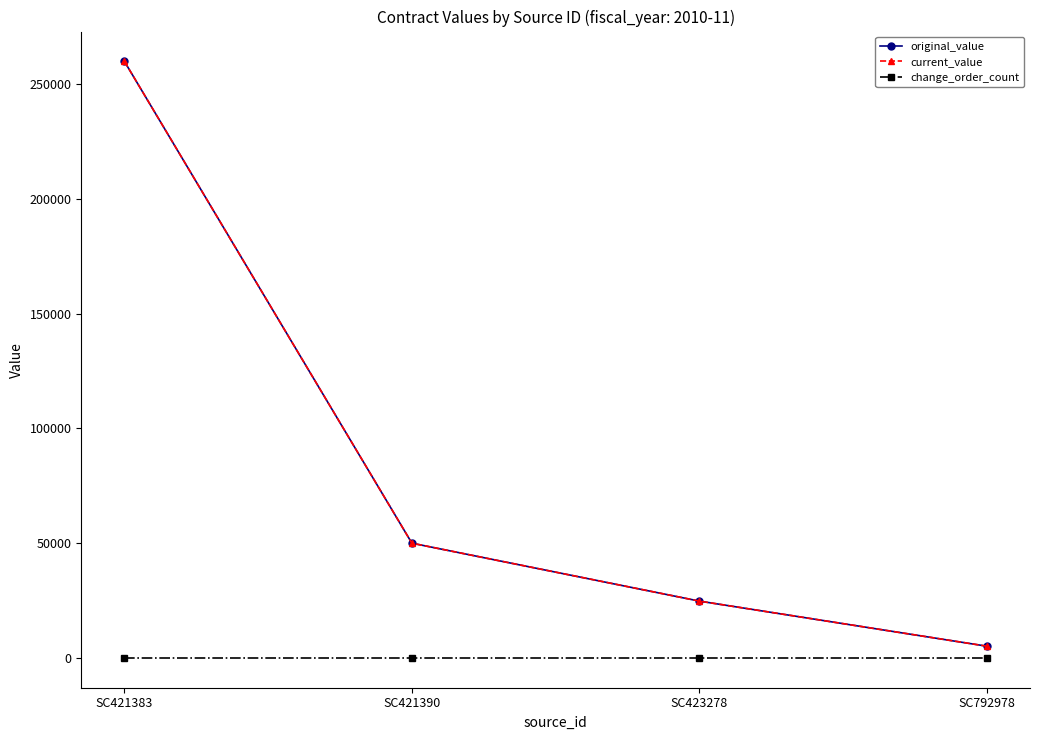

Is the value of change_order_count at SC421383 greater than the value of current_value at SC423278?

No